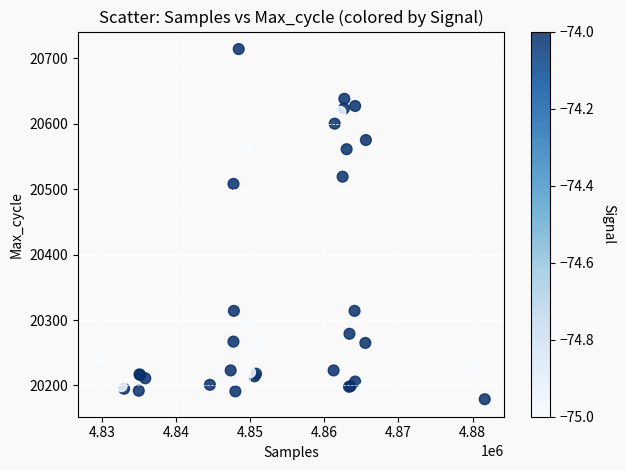

What Y value in the scatter plot is closest to 20446?

20508